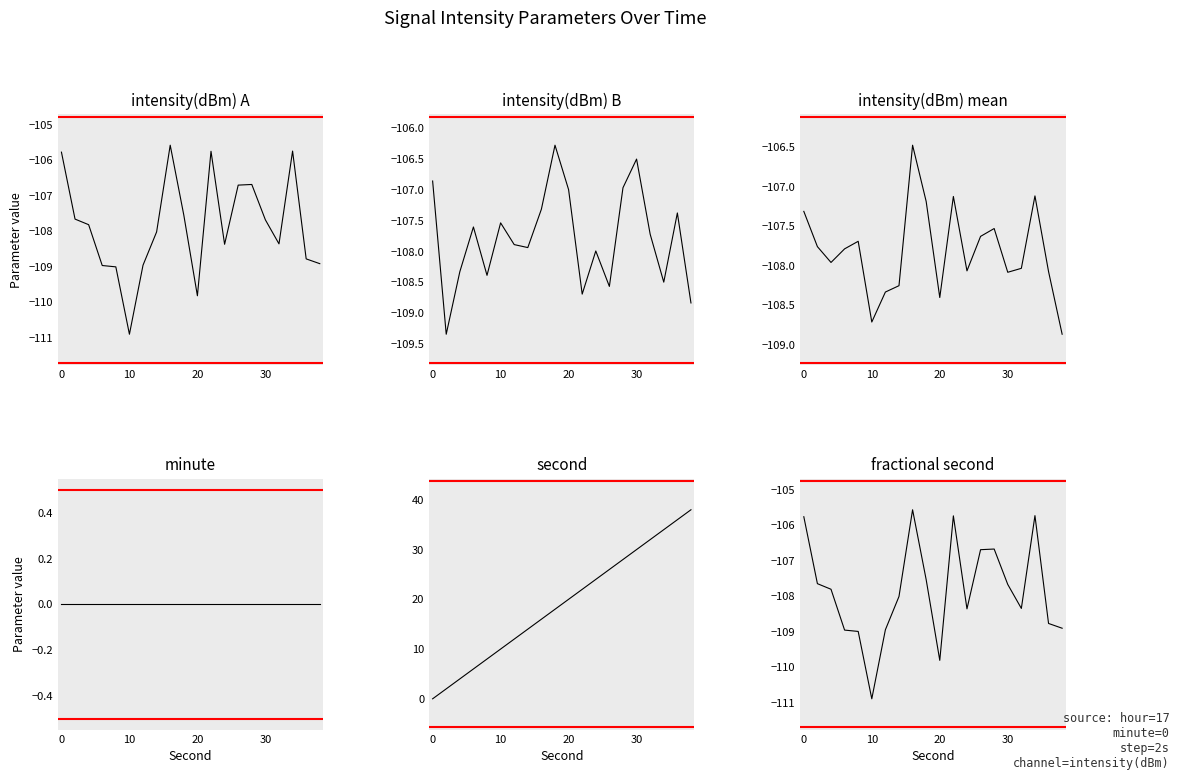

How many data points does each series have?

20